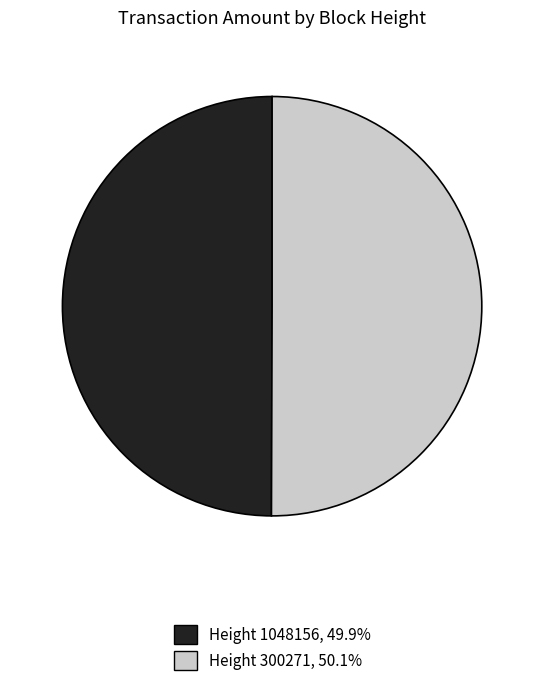

Combined, do Height 300271, 50.1% and Height 1048156, 49.9% account for over 50%?

Yes